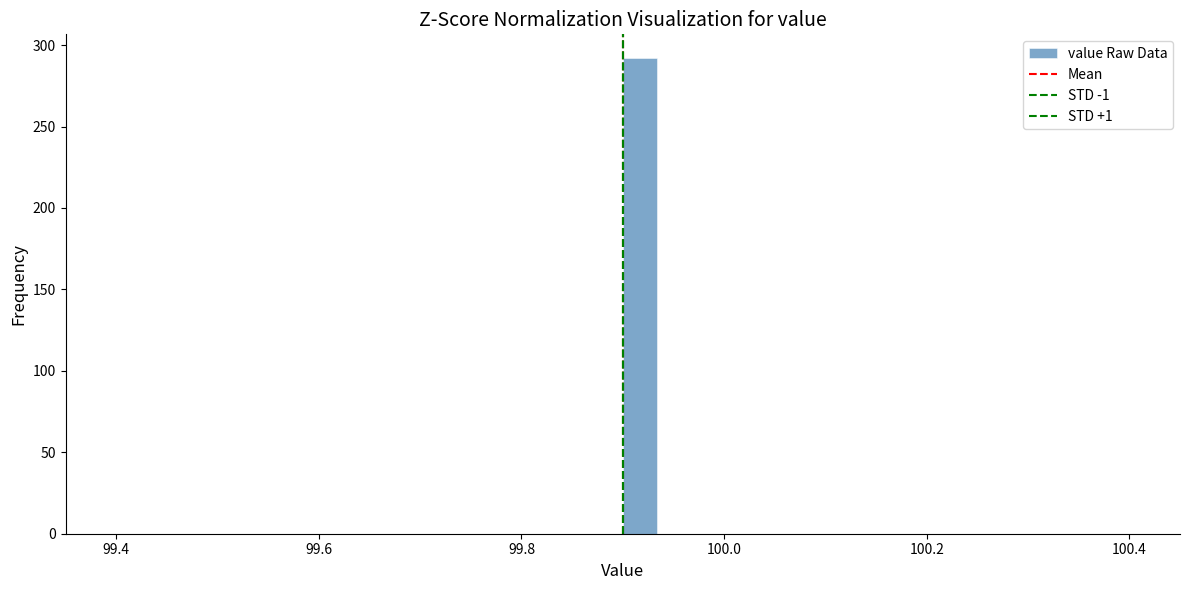

Around what value on the x-axis is the tallest bar? Give the approximate position of its centre, as read against the axis.

99.92